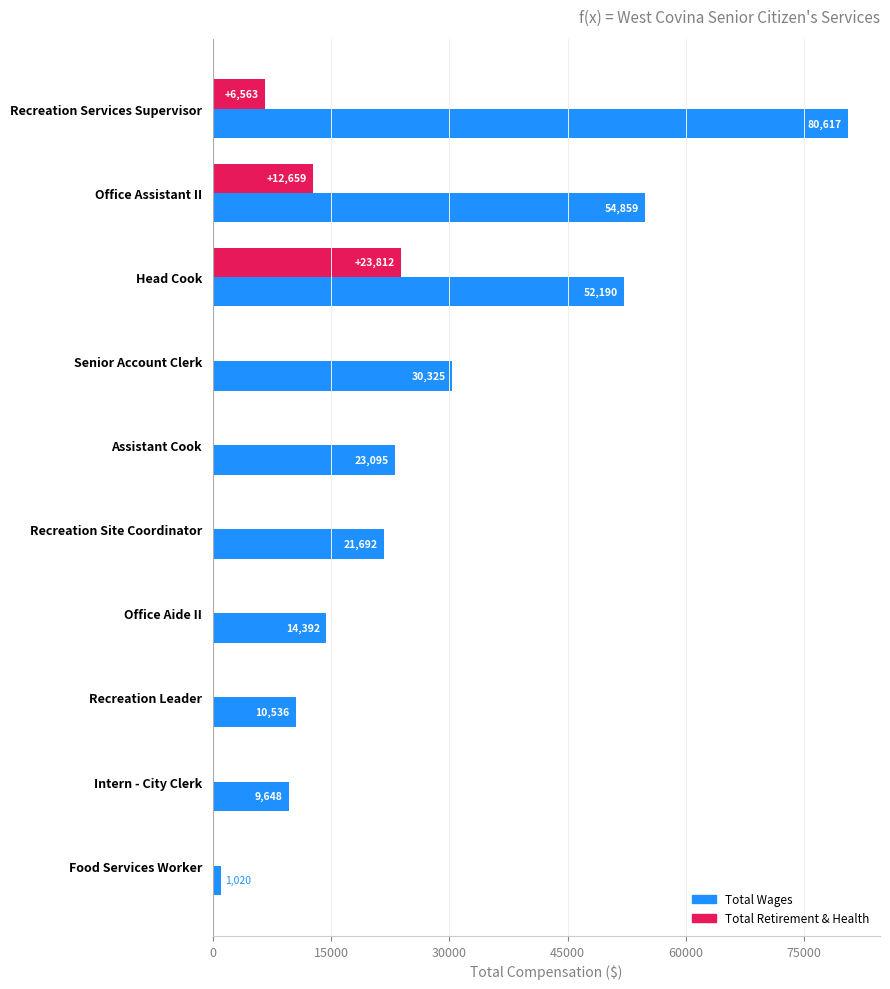

What is the total value across all series at Office Assistant II?

67518